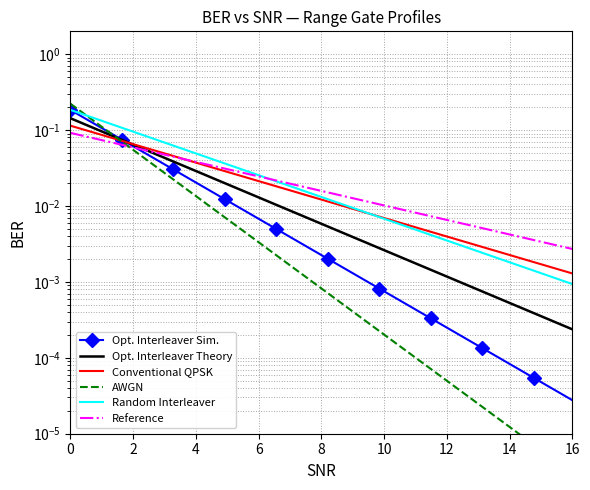

True or false: AWGN has more than 0 points higher than both neighbors.

False